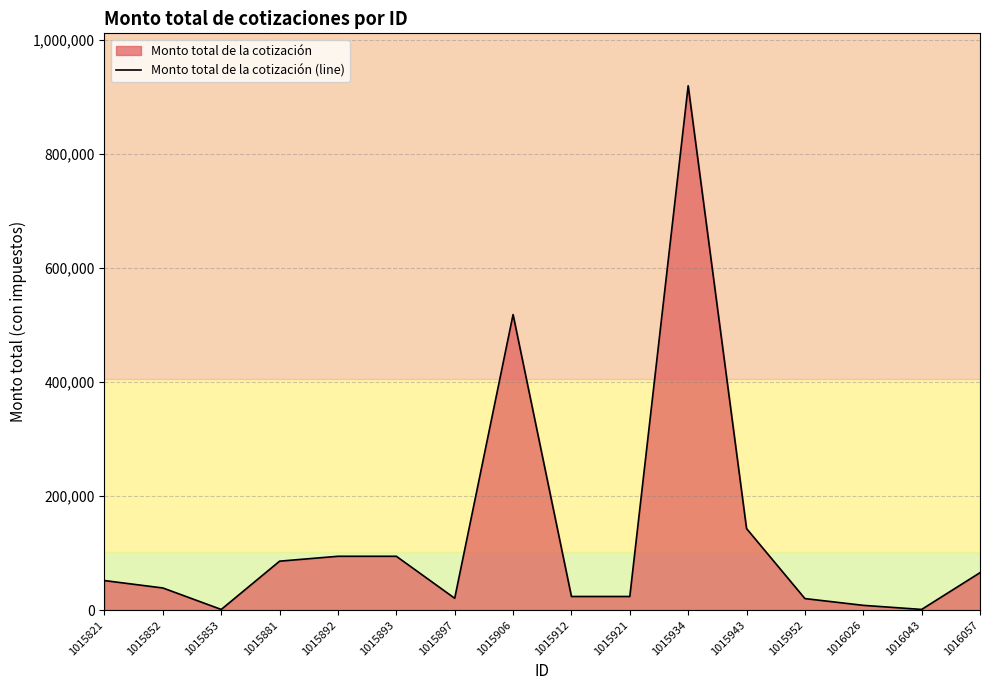

At which label is the value closest to 460448?

1015906